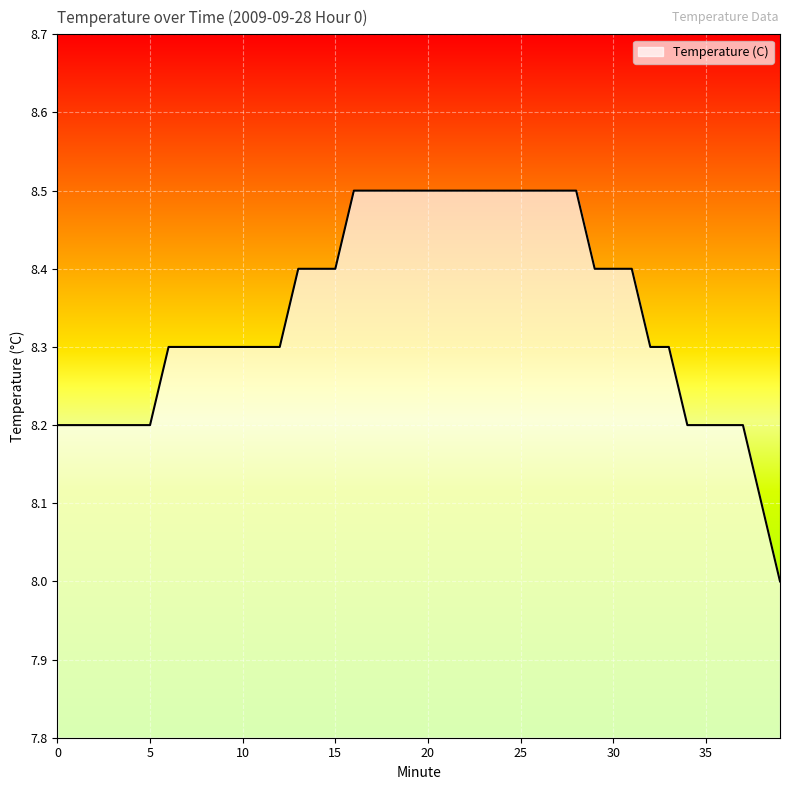

What is the difference between the maximum and minimum values?

0.5